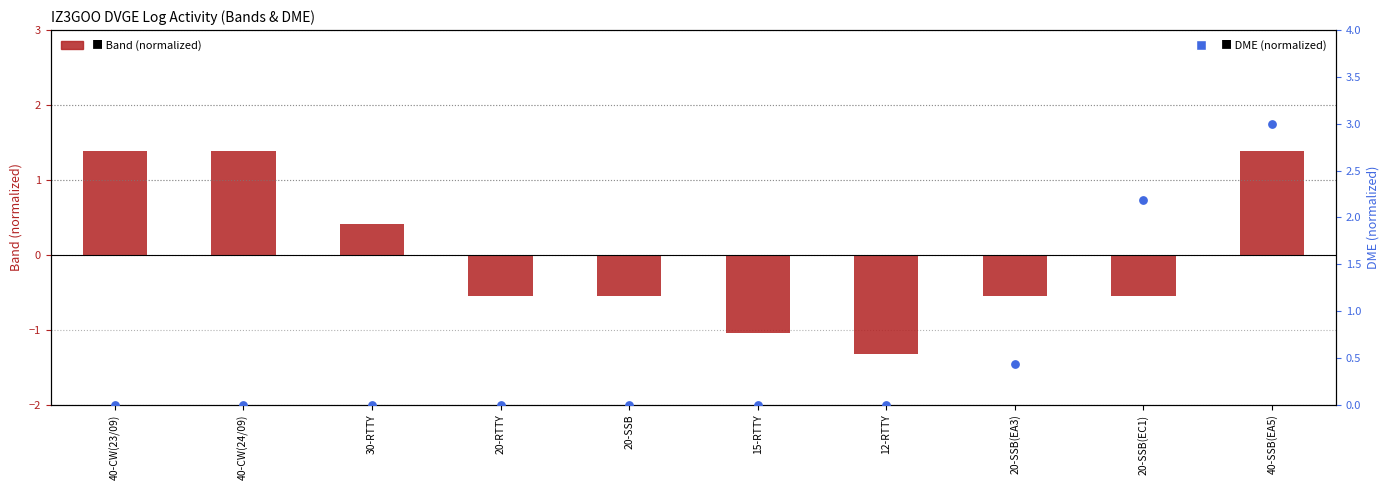

Which series has the largest total across all categories?

DME (normalized)